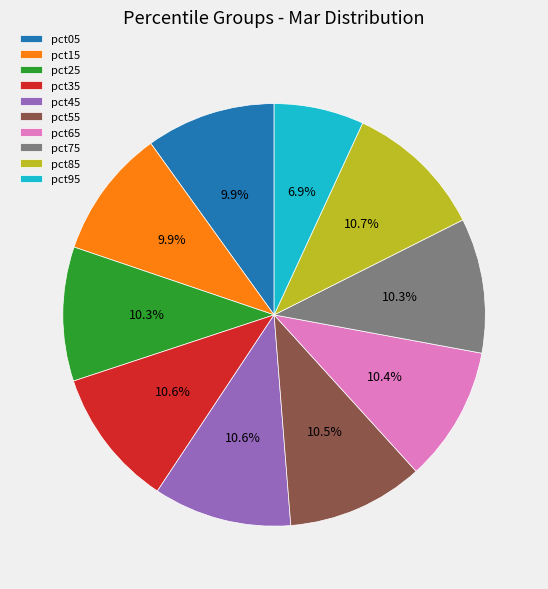

To the nearest percent, what is the difference between the pct85 and pct15 slice percentages?

1%